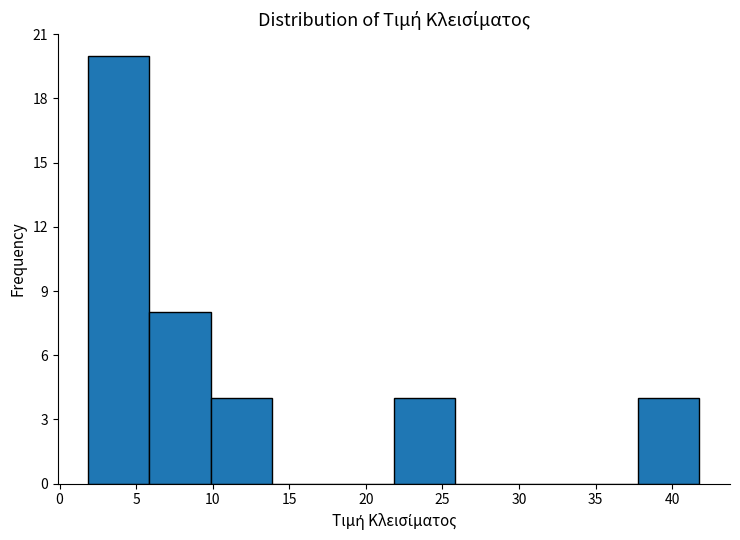

Which range on the x-axis has the tallest bar?

2 to 6